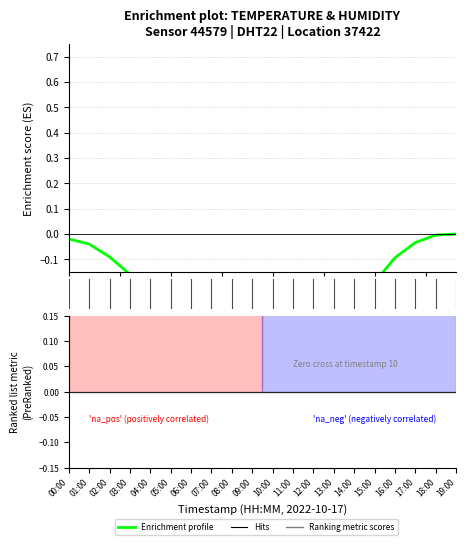

True or false: Enrichment profile has a value of -0.2 at 10.

False